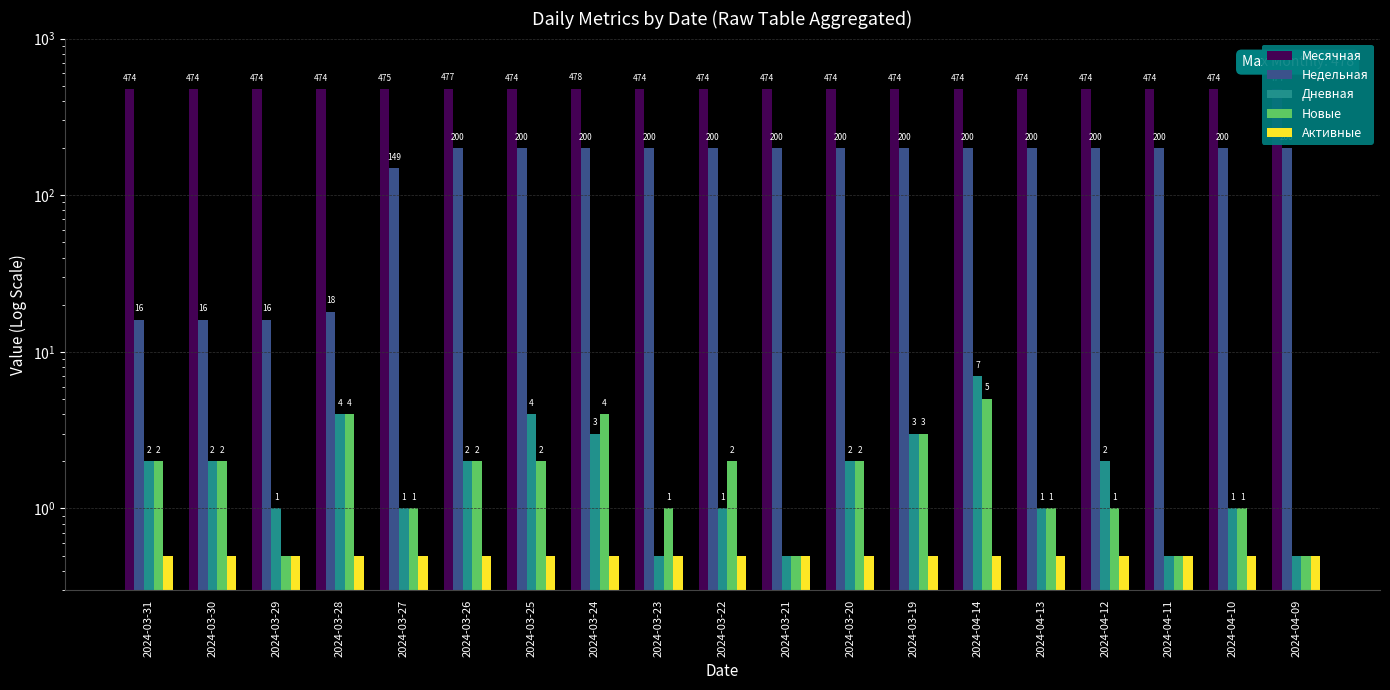

At 2024-03-28, list the series in order from largest to smallest.

Месячная, Недельная, Дневная, Новые, Активные